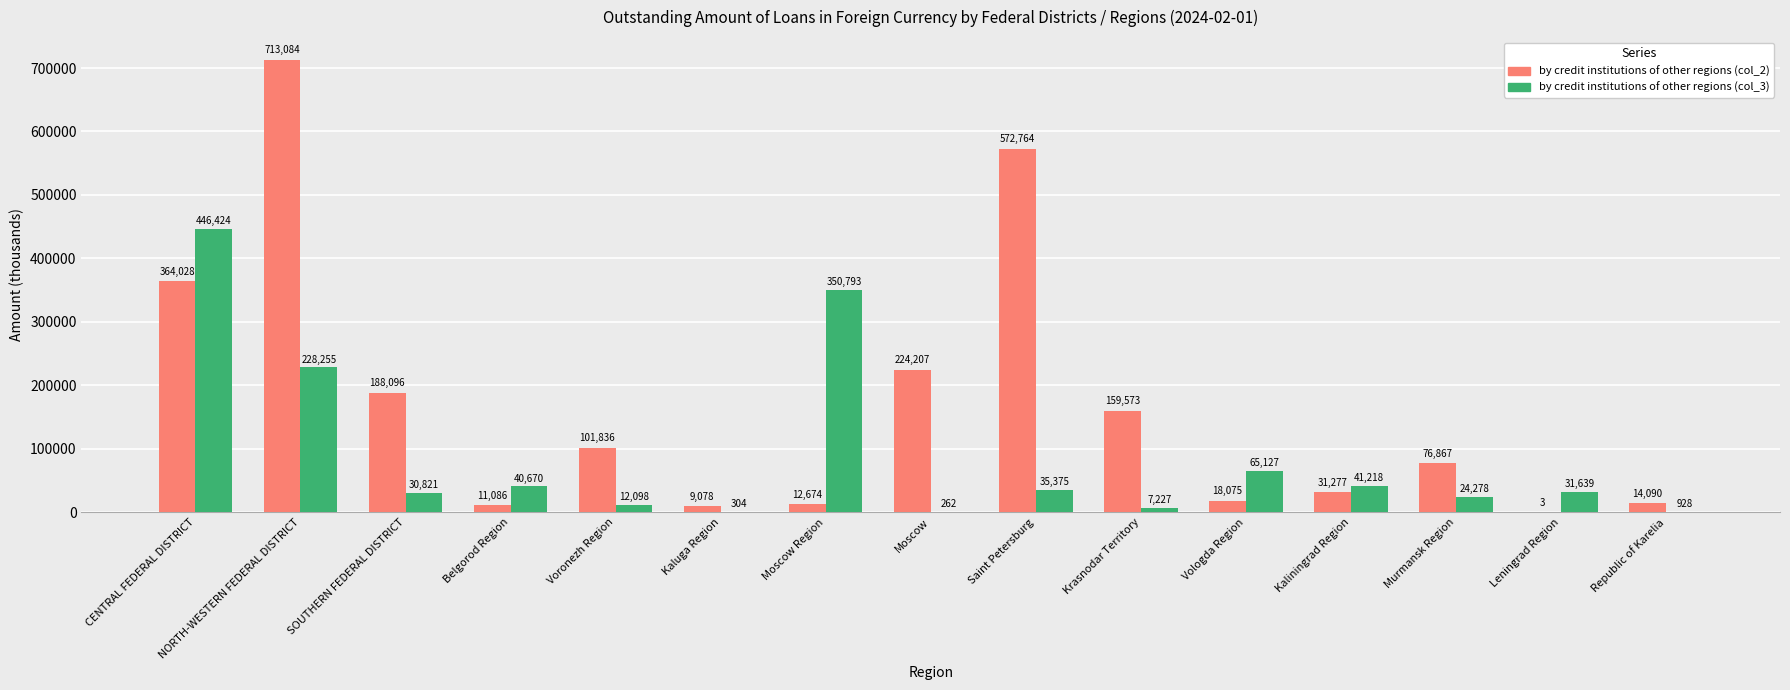

Reading right to left, transcribe all the data shown in this chart.

by credit institutions of other regions (col_2): Republic of Karelia=14090	Leningrad Region=3	Murmansk Region=76867	Kaliningrad Region=31277	Vologda Region=18075	Krasnodar Territory=159573	Saint Petersburg=572764	Moscow=224207	Moscow Region=12674	Kaluga Region=9078	Voronezh Region=101836	Belgorod Region=11086	SOUTHERN FEDERAL DISTRICT=188096	NORTH-WESTERN FEDERAL DISTRICT=713084	CENTRAL FEDERAL DISTRICT=364028
by credit institutions of other regions (col_3): Republic of Karelia=928	Leningrad Region=31639	Murmansk Region=24278	Kaliningrad Region=41218	Vologda Region=65127	Krasnodar Territory=7227	Saint Petersburg=35375	Moscow=262	Moscow Region=350793	Kaluga Region=304	Voronezh Region=12098	Belgorod Region=40670	SOUTHERN FEDERAL DISTRICT=30821	NORTH-WESTERN FEDERAL DISTRICT=228255	CENTRAL FEDERAL DISTRICT=446424